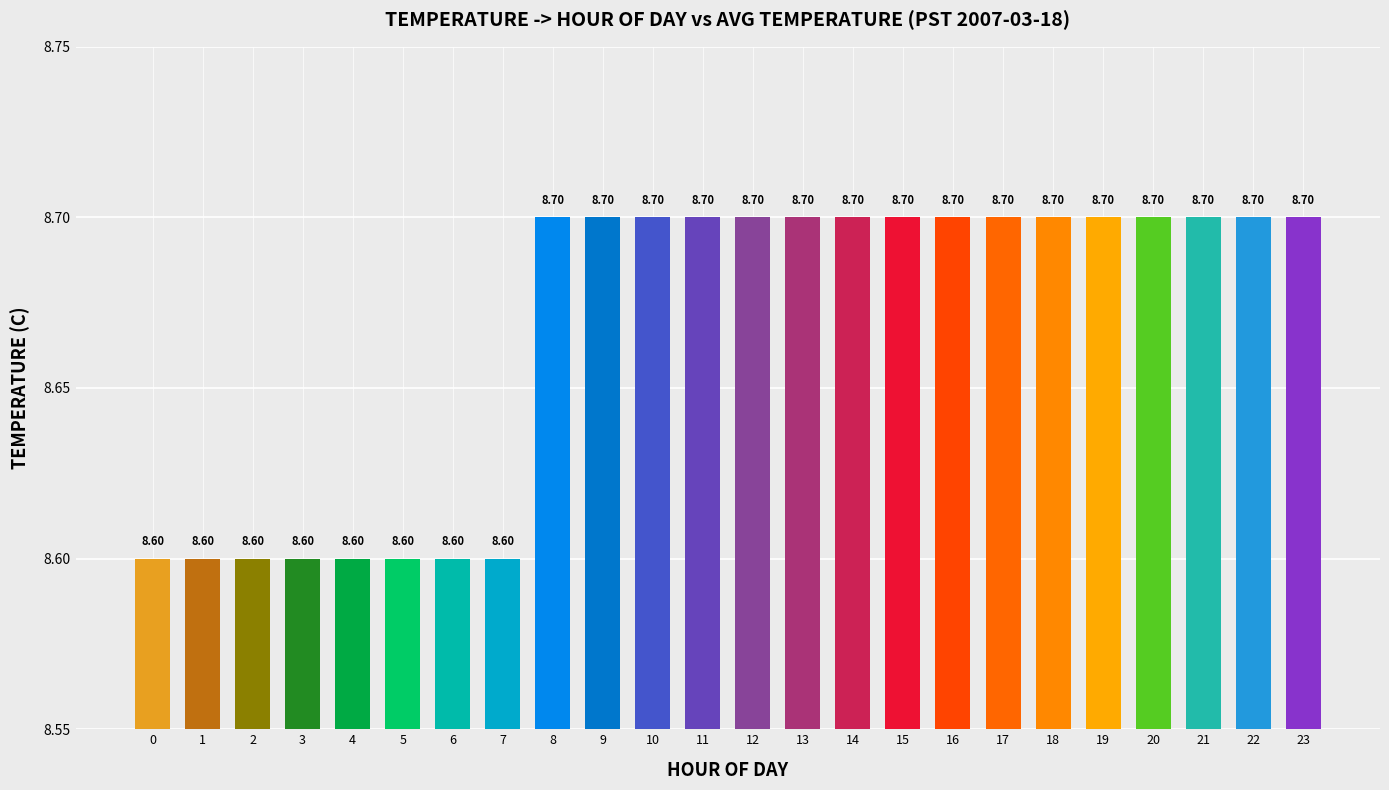

How many data points does each series have?

24